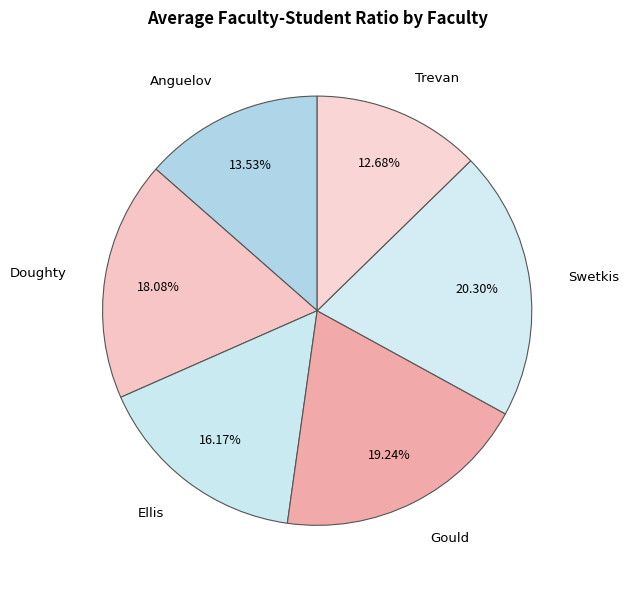

To the nearest percent, what portion does Anguelov represent?

14%